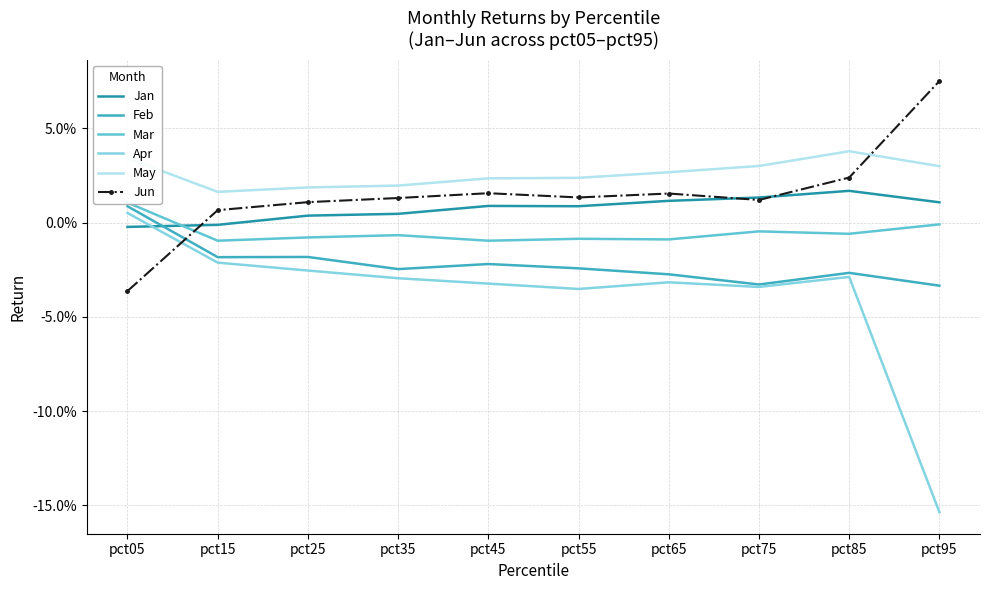

What is the lowest value of the Apr series?

-0.2